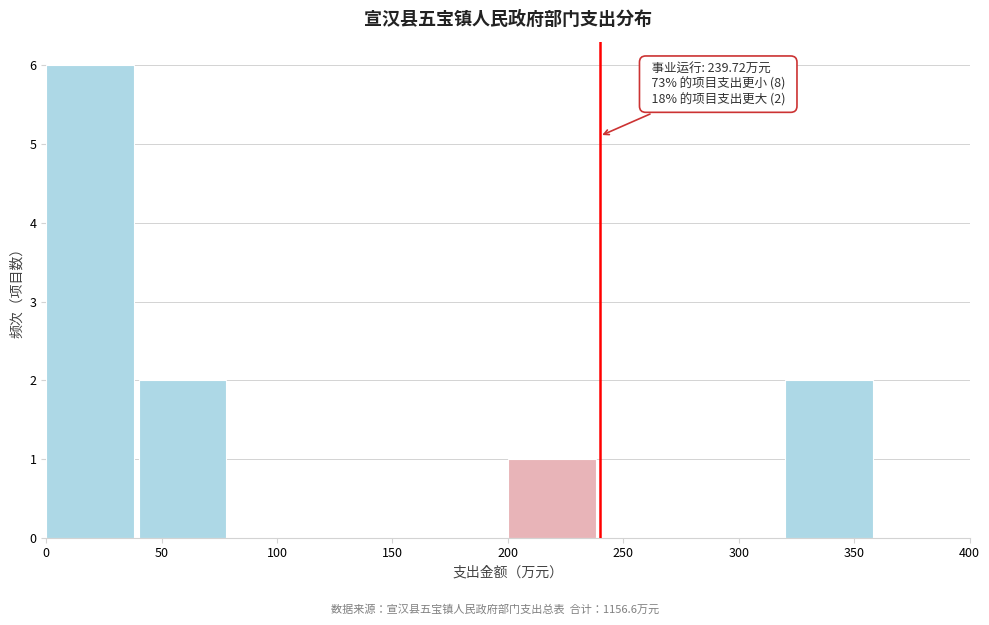

Which range on the x-axis has the tallest bar?

0 to 40